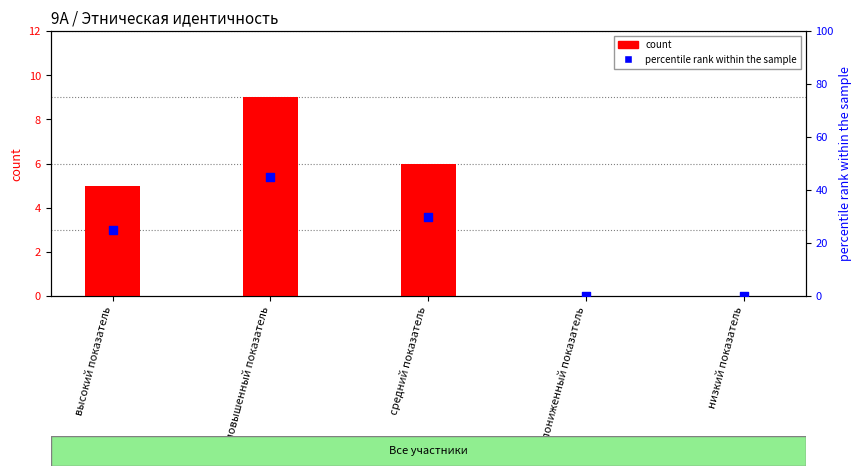

Which series has the widest spread of Y values?

percentile rank within the sample